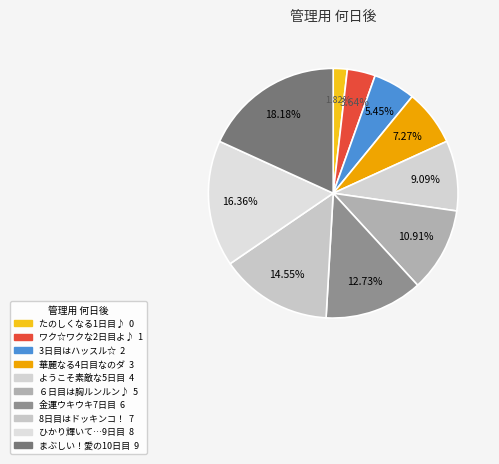

Does ひかり輝いて…9日目 represent more than half of the total?

No